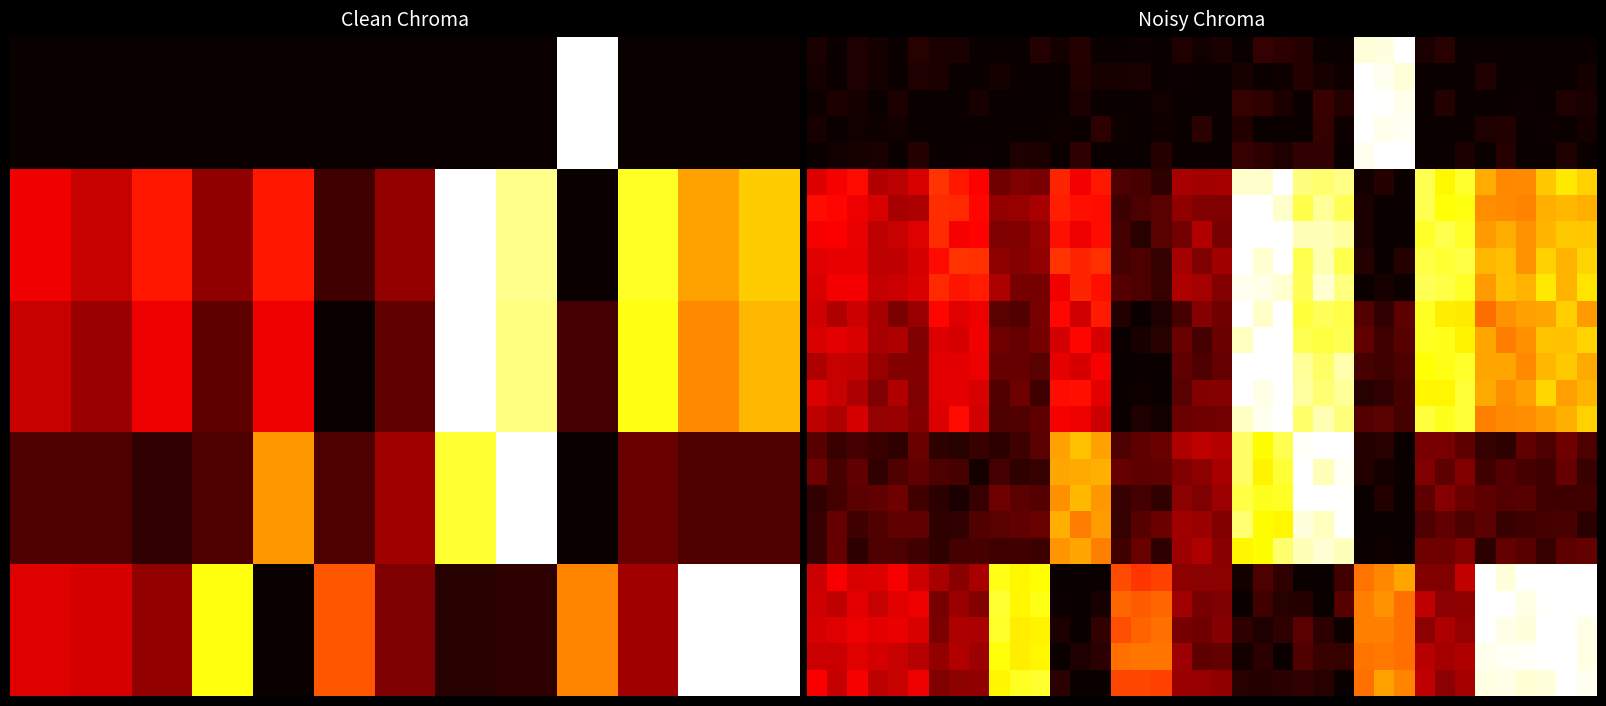

At which category is the sum across all series the highest?

21